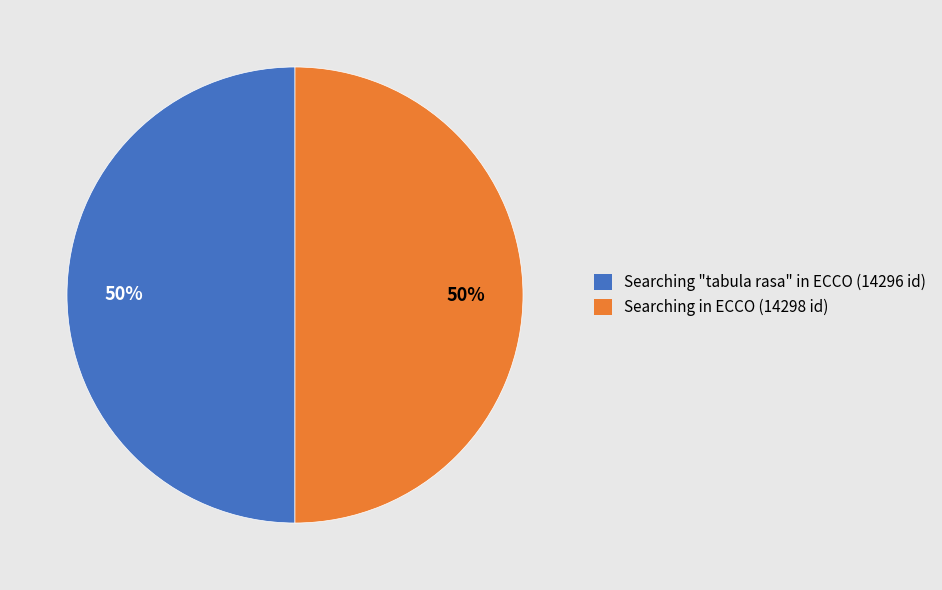

Do Searching "tabula rasa" in ECCO and Searching in ECCO together represent more than half of the pie?

Yes